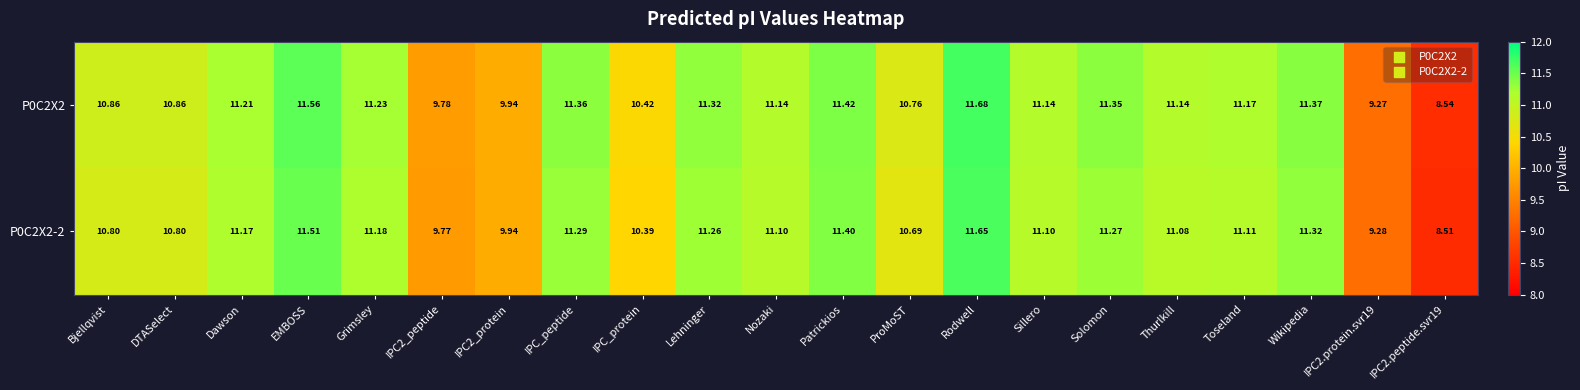

At which label does P0C2X2 first exceed 11?

Dawson